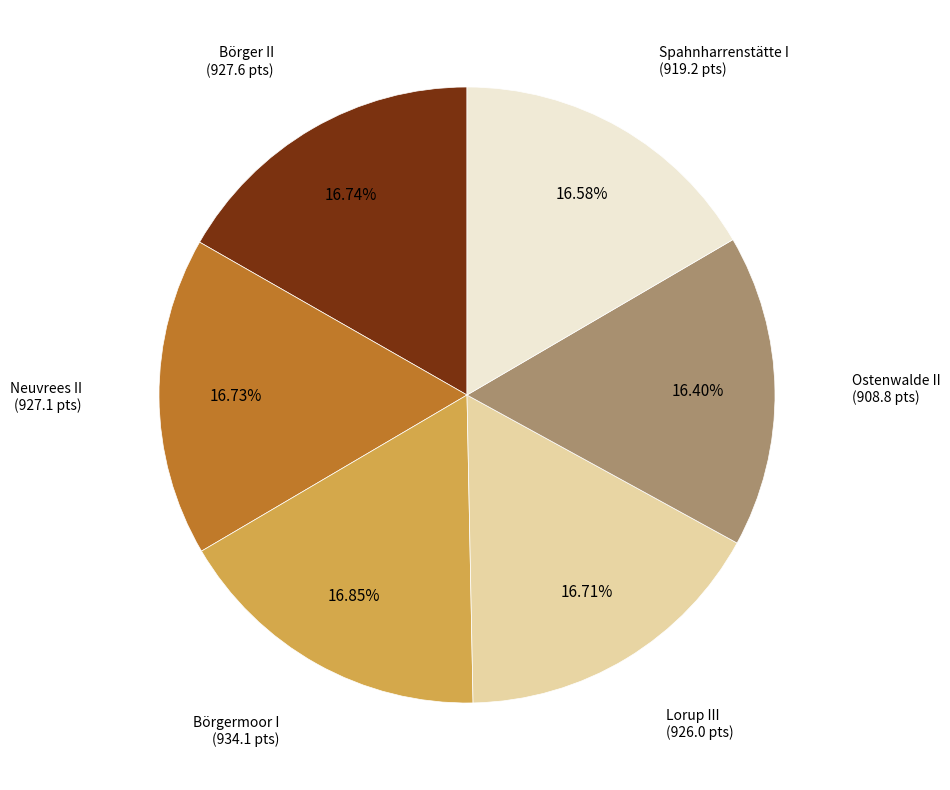

How many slices are in this pie chart?

6